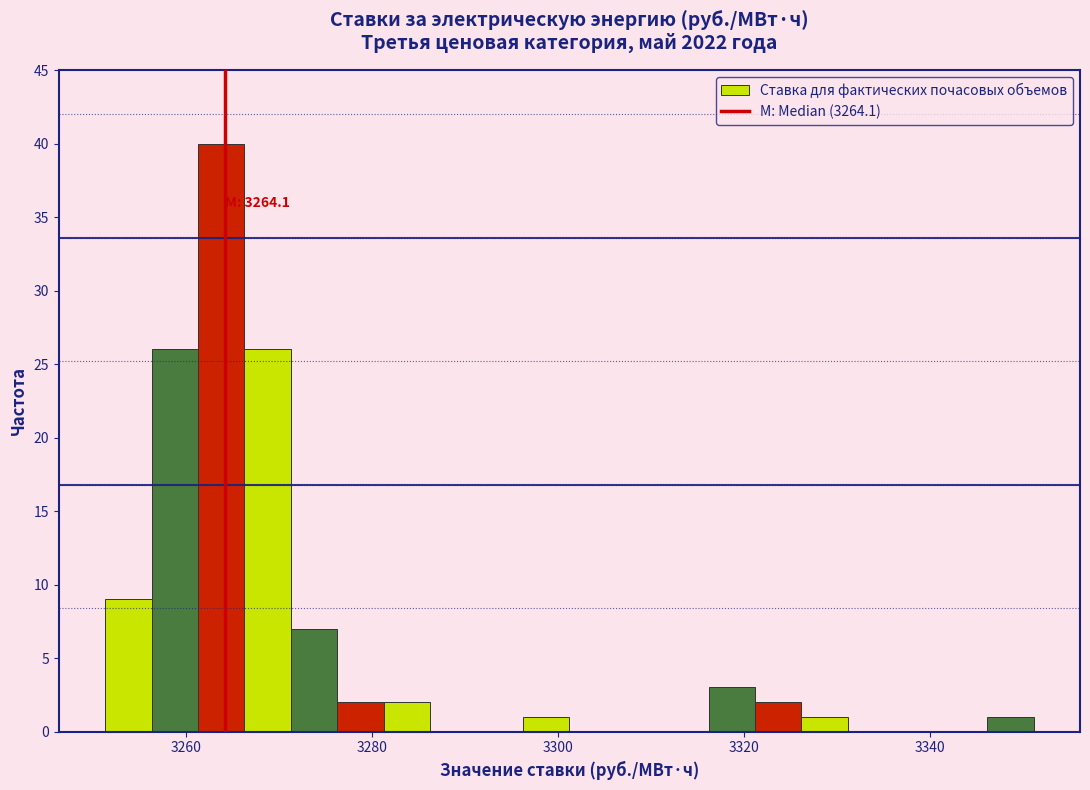

Read against the x-axis, roughly where is the centre of the tallest bar?

3264